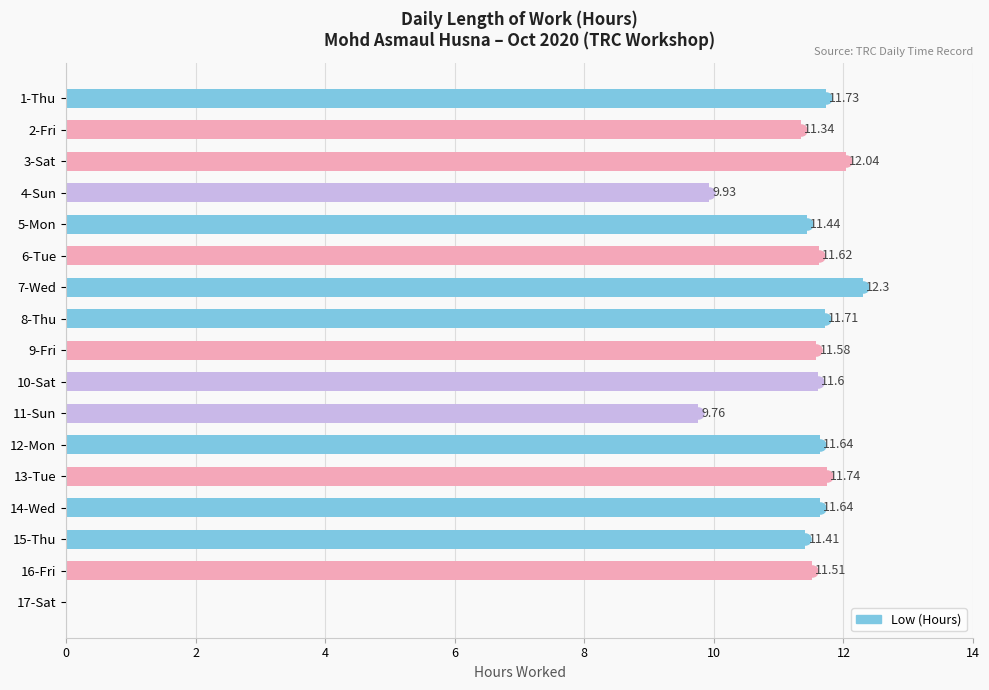

What is the sum of all values?

183.0